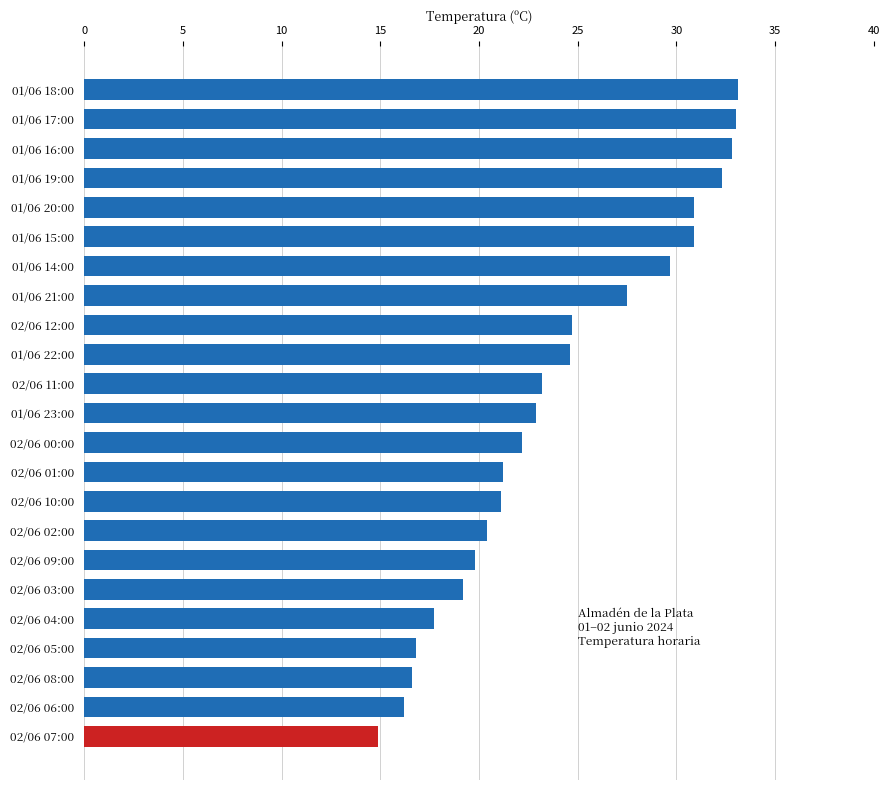

What is the value of the 4th bar from the top?

32.3